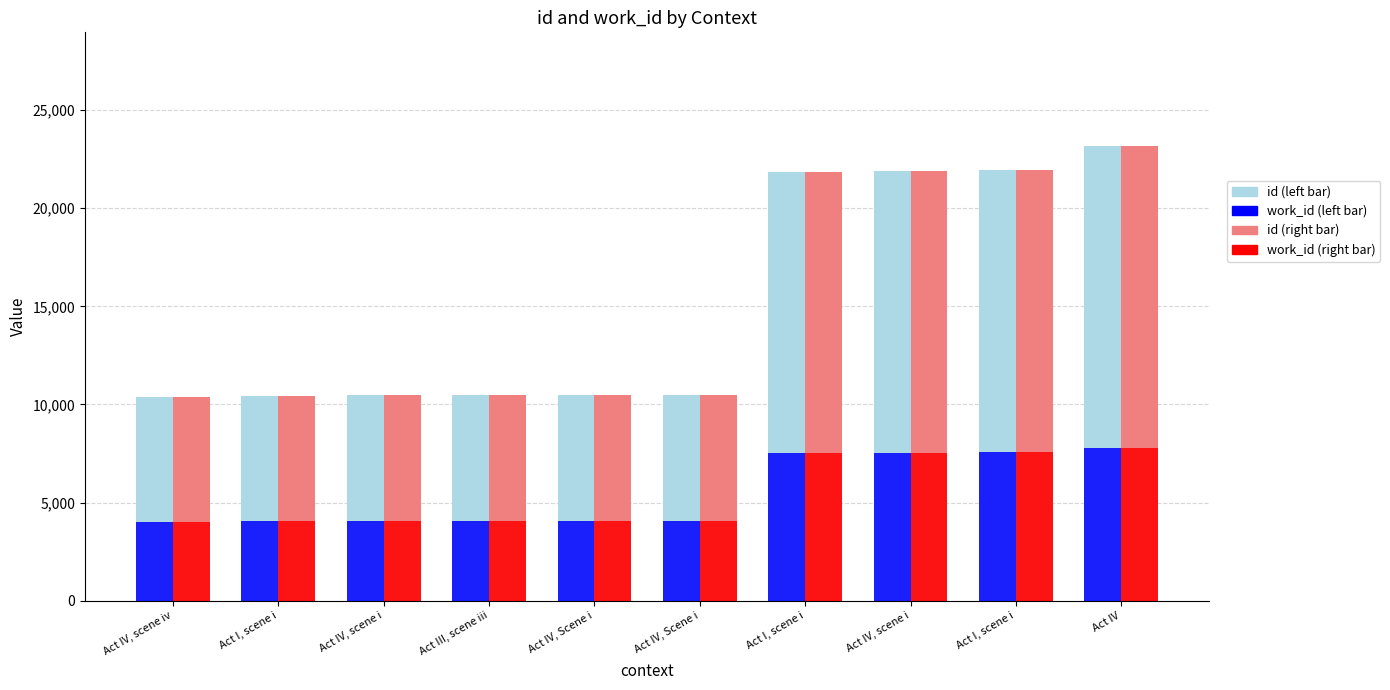

How many distinct data groups are displayed?

4